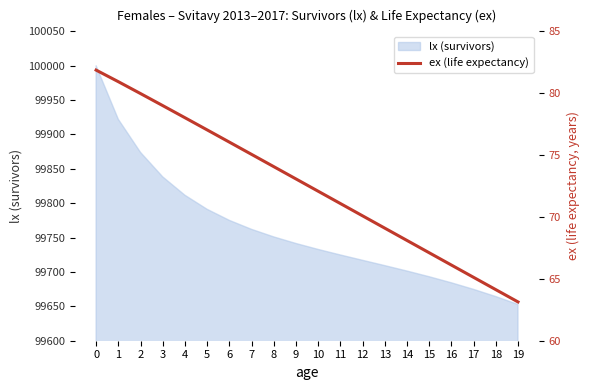

How many lines are shown in the chart?

1